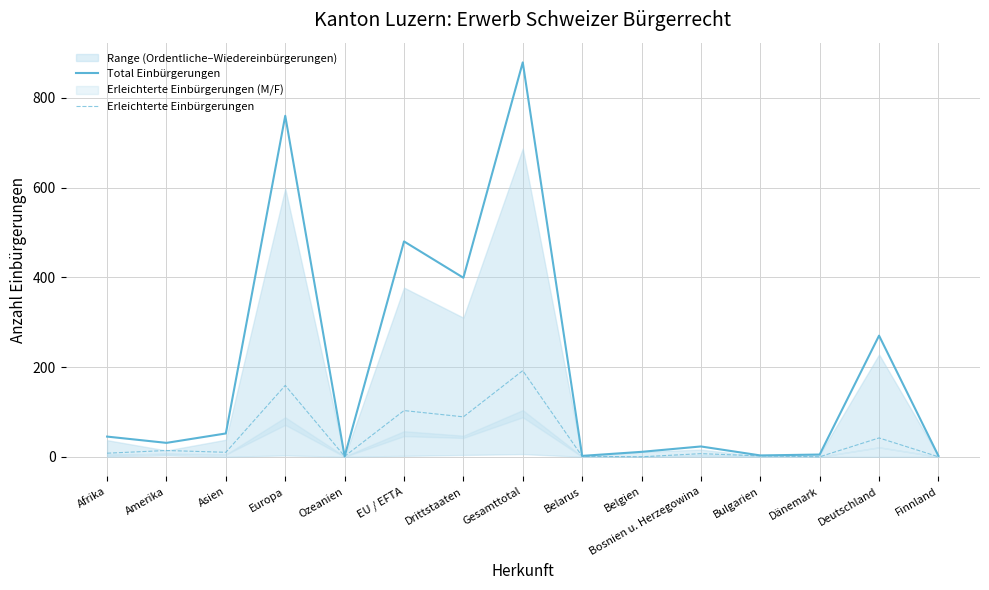

At Amerika, list the series in order from smallest to largest.

Erleichterte Einbürgerungen, Total Einbürgerungen